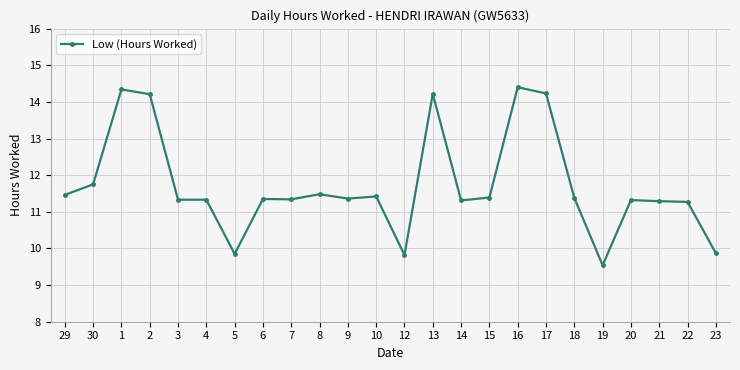

Is it true that the value at 1 is 8.5?

False